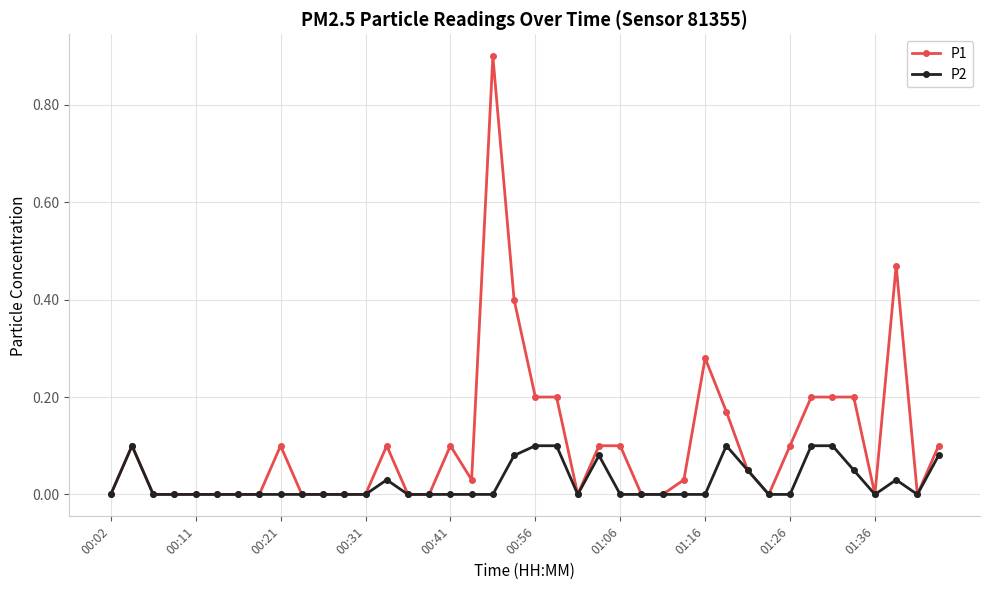

Rank the series by their maximum value, from highest to lowest.

P1, P2